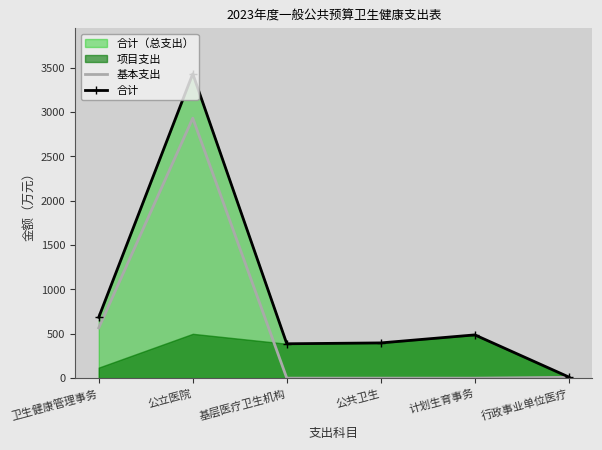

Where does the 合计 series first go above 487?

卫生健康管理事务